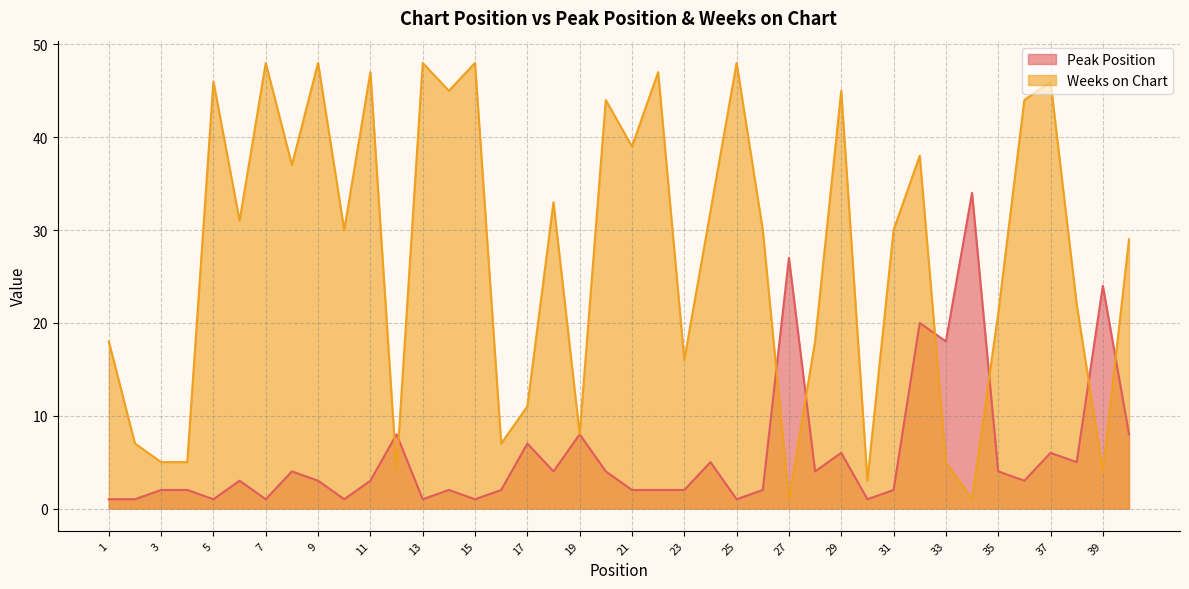

At which category is the sum across all series the highest?

32